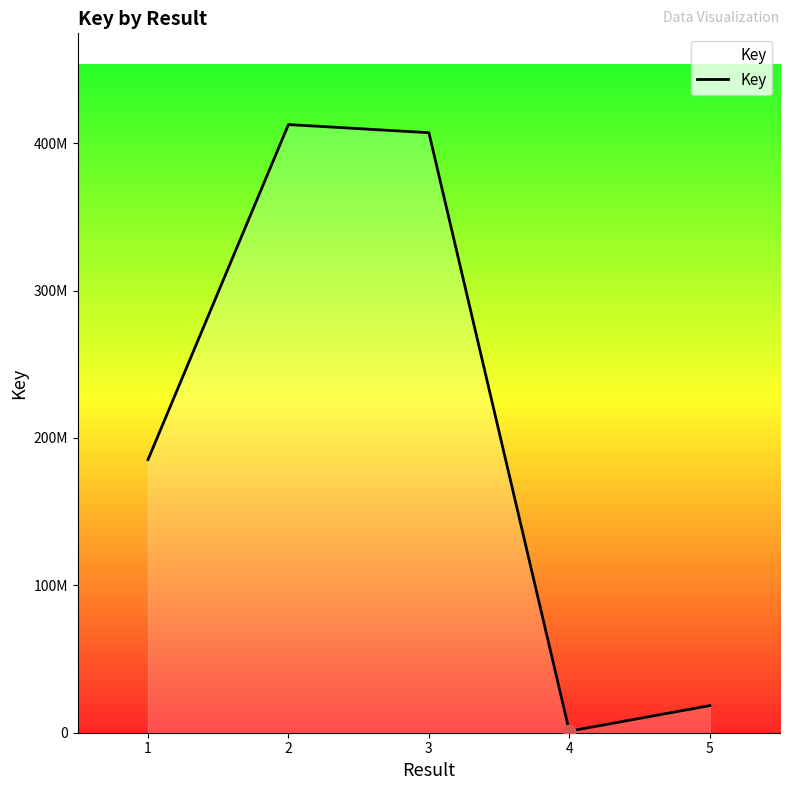

What is the change in value from 1 to 2?

+227378523